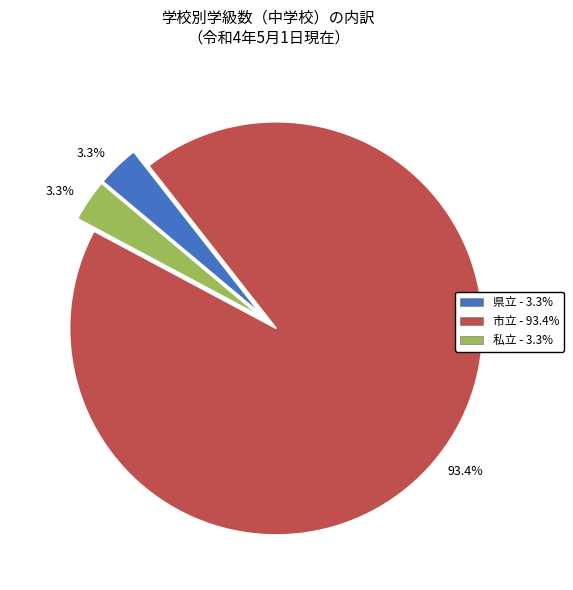

Is there a majority slice in this chart?

Yes